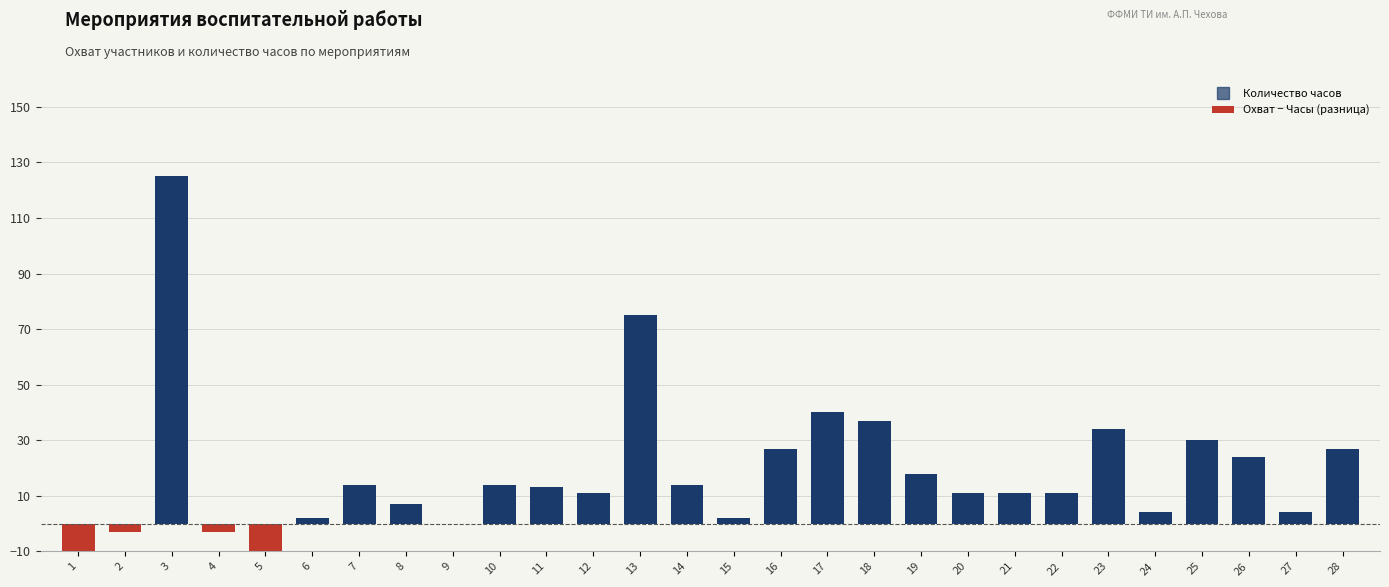

Reading right to left, list all the values displayed in this chart.

28=27	27=4	26=24	25=30	24=4	23=34	22=11	21=11	20=11	19=18	18=37	17=40	16=27	15=2	14=14	13=75	12=11	11=13	10=14	9=0	8=7	7=14	6=2	5=-16	4=-3	3=125	2=-3	1=-23